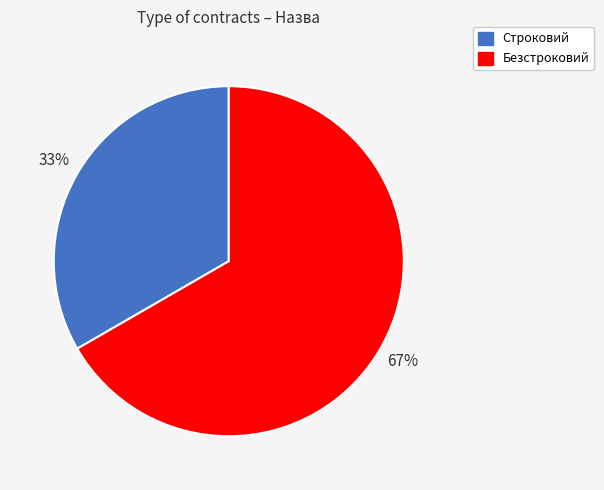

Do Строковий and Безстроковий together represent more than half of the pie?

Yes